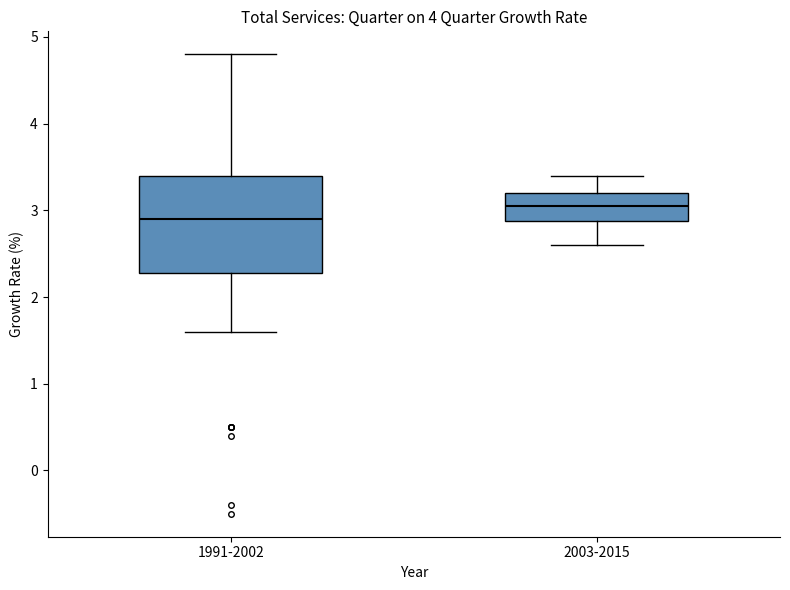

Which box is the tallest, from its lower edge to its upper edge?

1991-2002